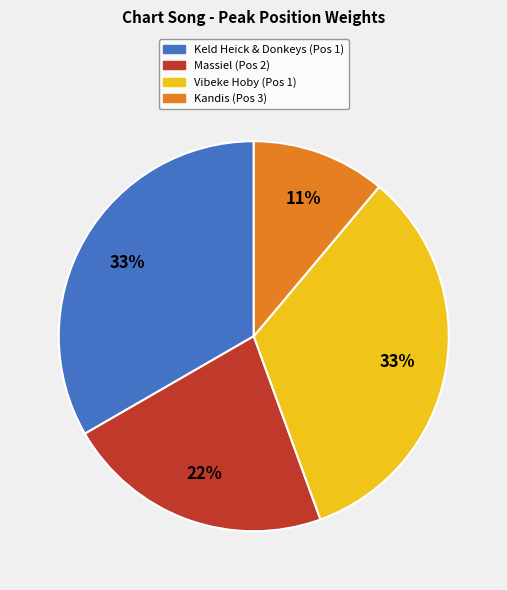

What percentage is the Kandis (Pos 3) slice, to the nearest percent?

11%